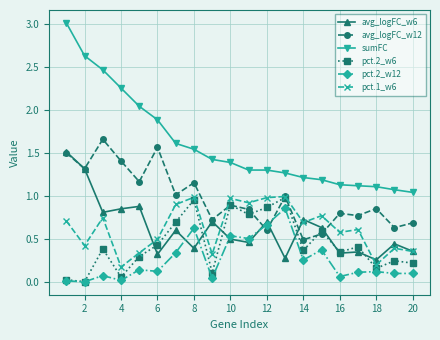

True or false: pct.1_w6 and pct.2_w12 cross at least once.

False